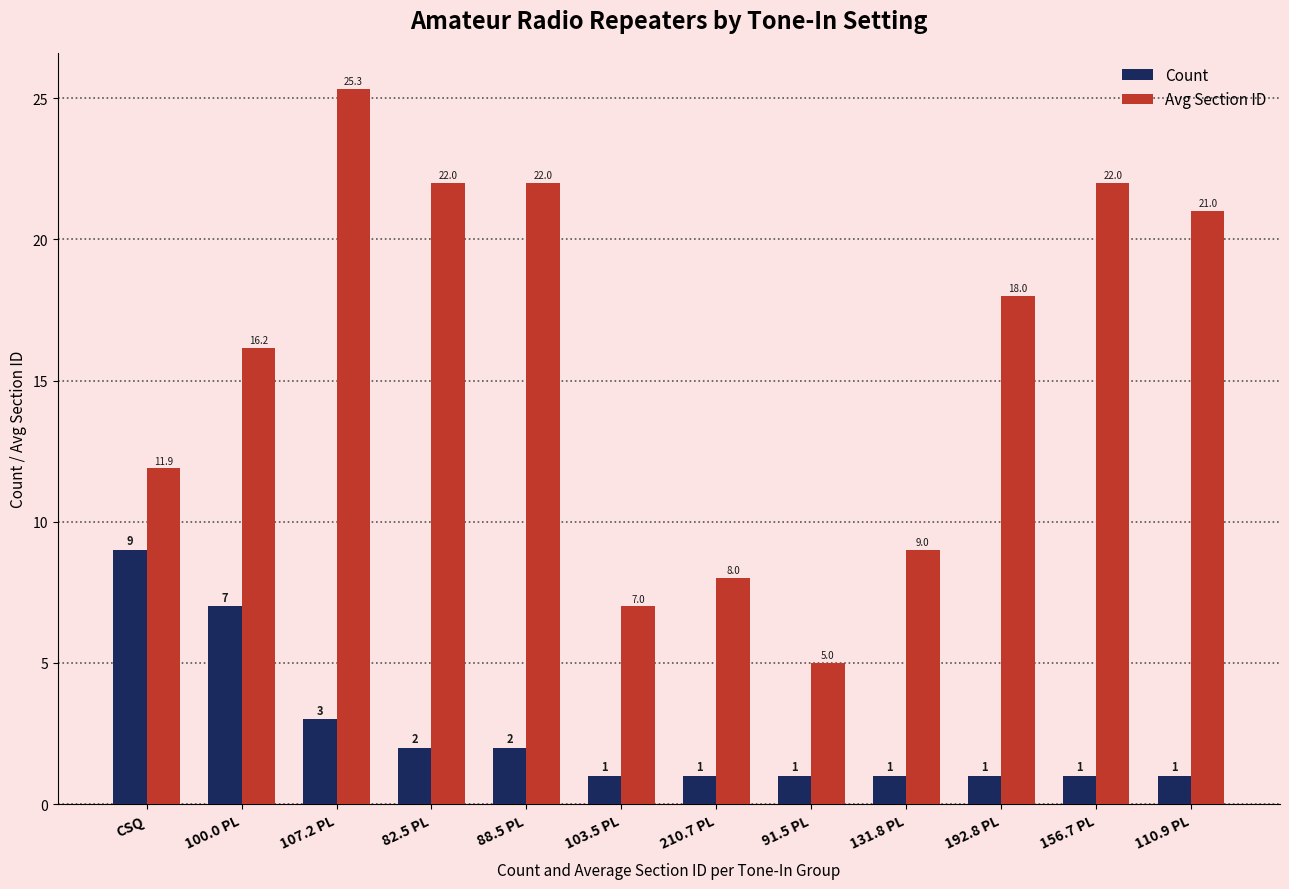

What is the value of the Avg Section ID bar at the 3rd from the left?

25.3